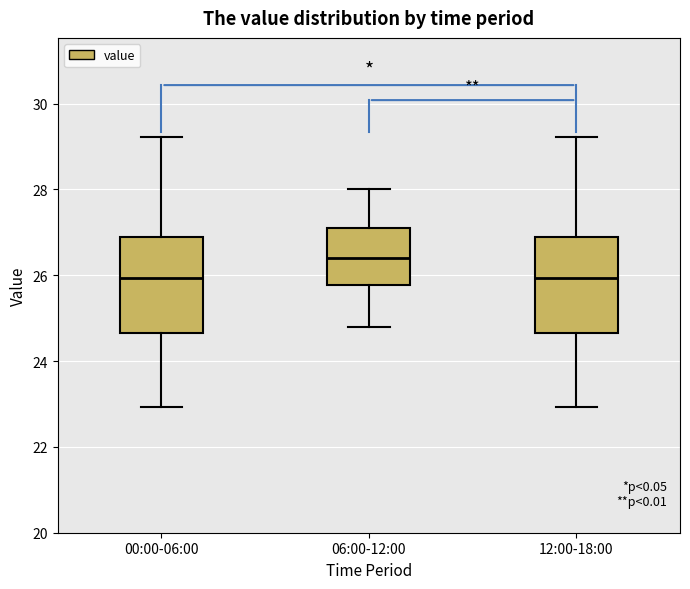

Where does the upper whisker of the box for 06:00-12:00 end on the y-axis? The values are not printed on the chart, so give them approximately, as read against the axis.

28.0